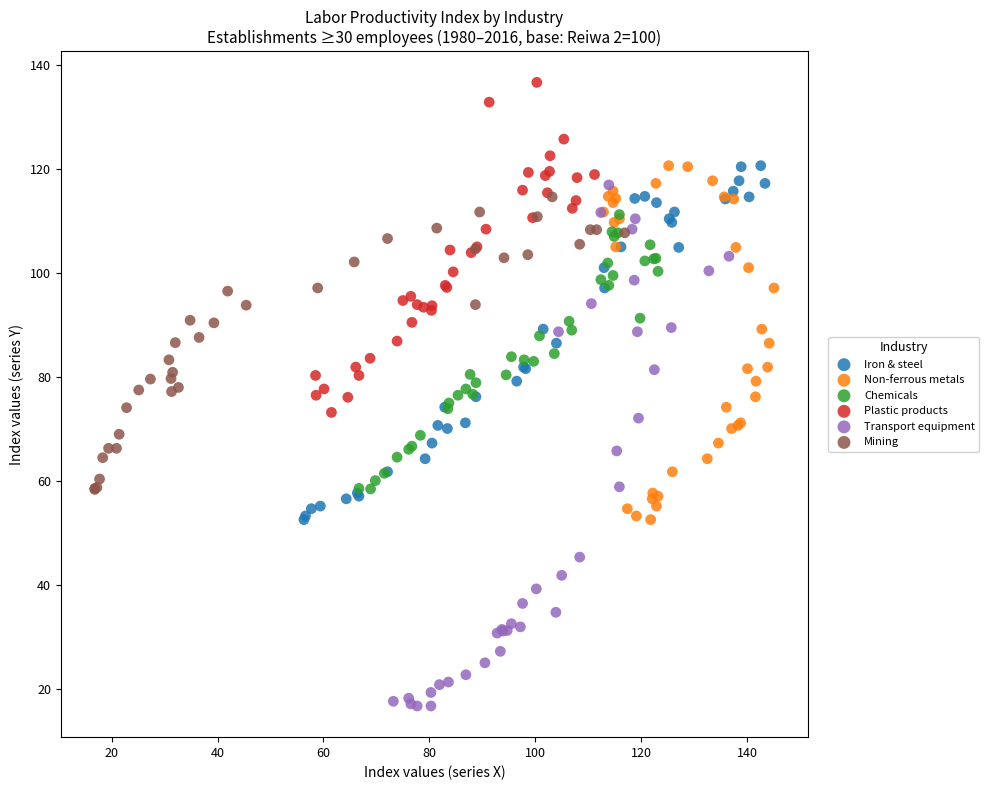

Which series reaches the minimum Y coordinate?

Transport equipment